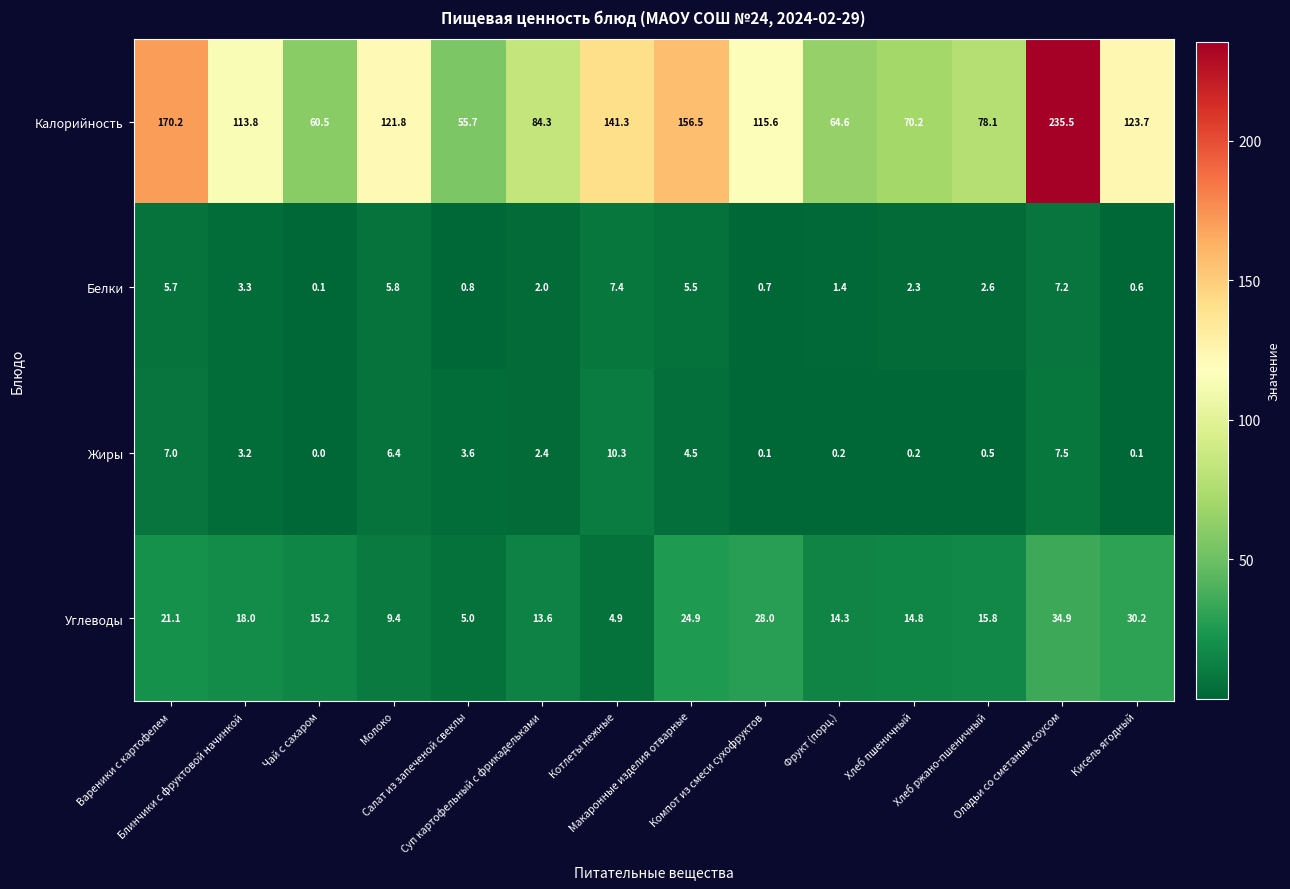

Which series has the widest spread of values?

Калорийность